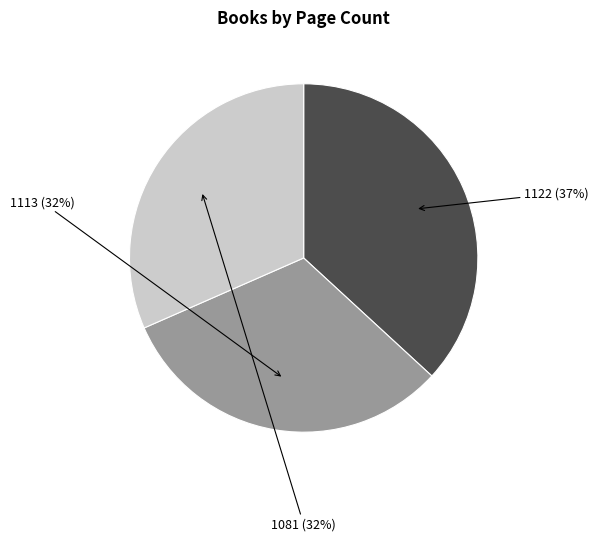

The 1081 slice represents 39% of the pie. True or false?

False